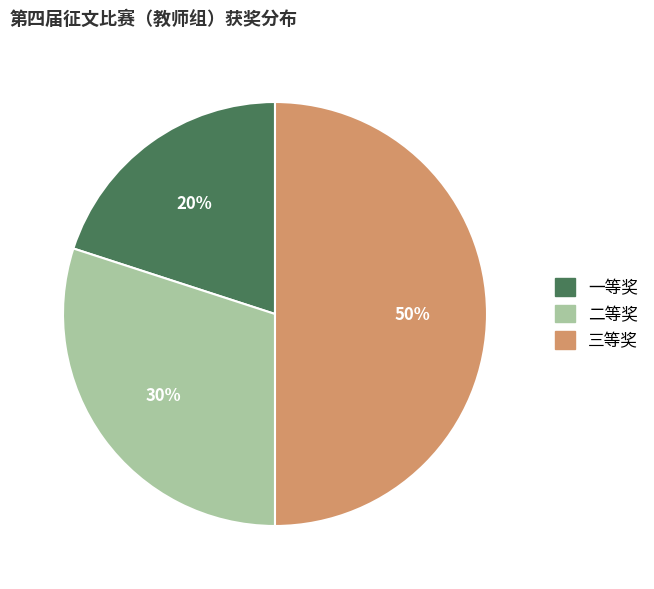

Rank the categories by value from lowest to highest.

一等奖, 二等奖, 三等奖